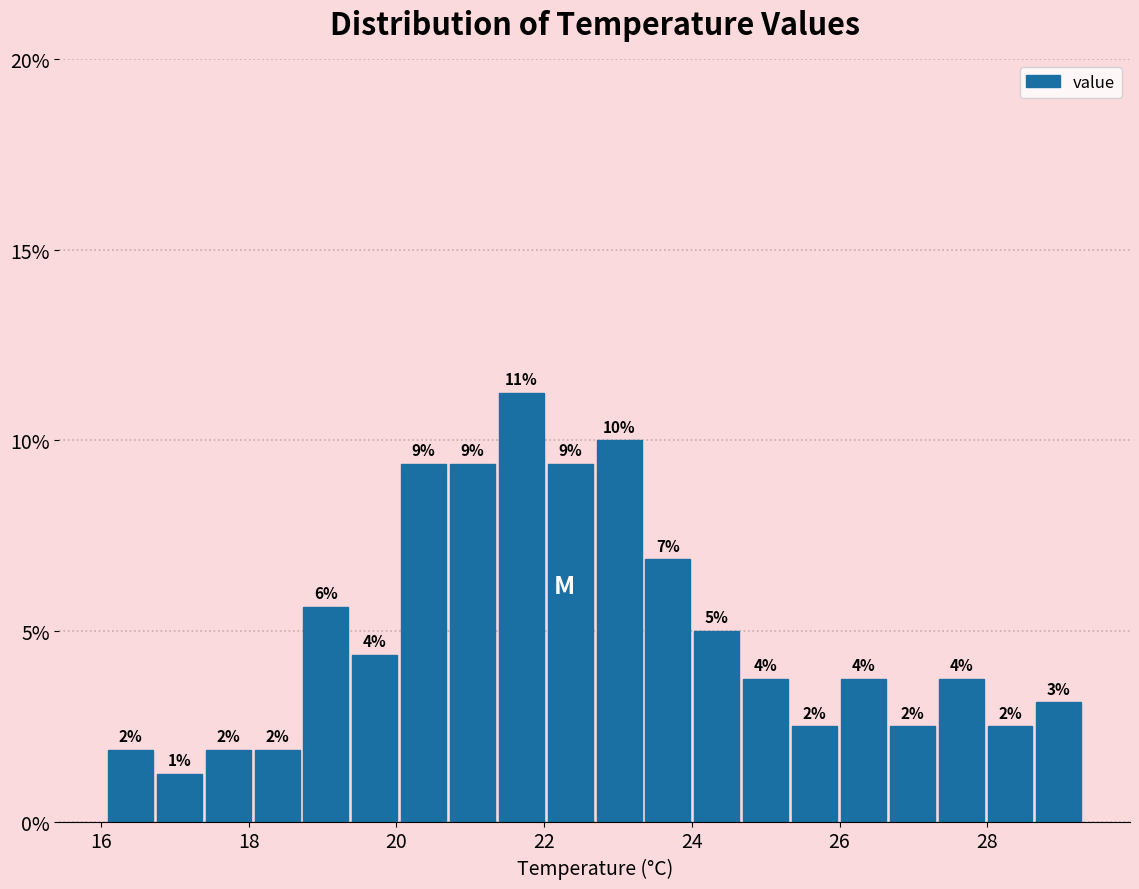

Around what value on the x-axis is the tallest bar? Give the approximate position of its centre, as read against the axis.

21.6